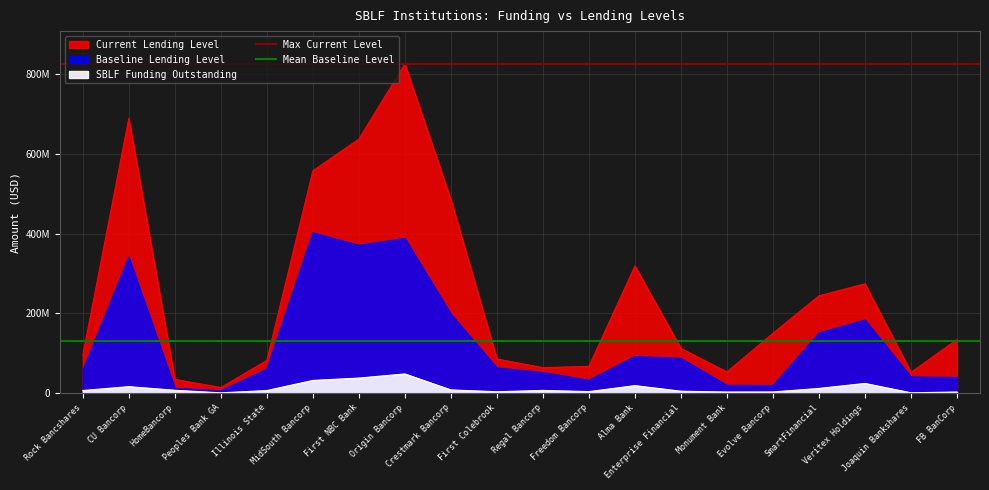

What is the label of the 1st point from the left?

Rock Bancshares